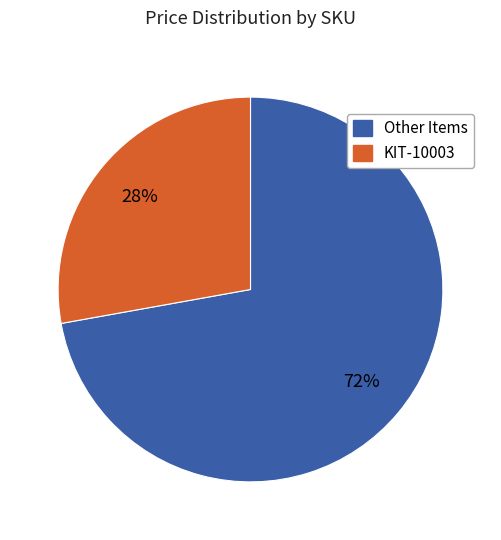

To the nearest percent, what is the difference between the largest and smallest slice percentages?

44%